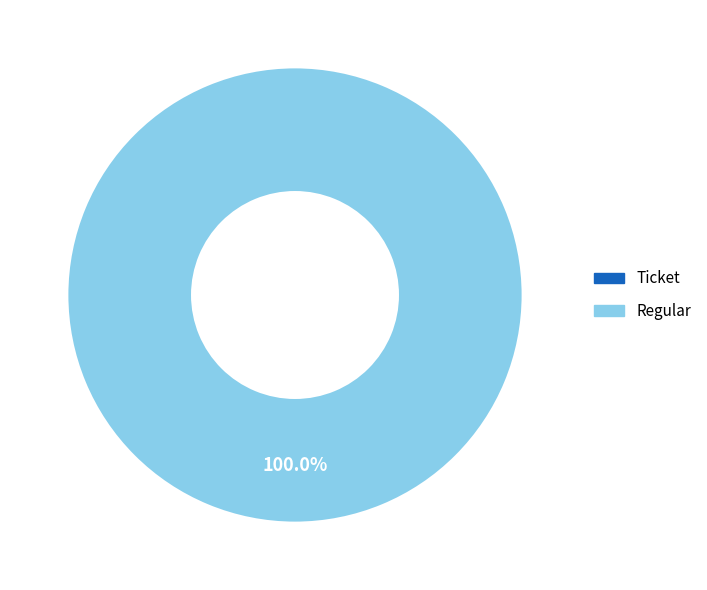

Which category has the biggest portion of the pie?

Regular